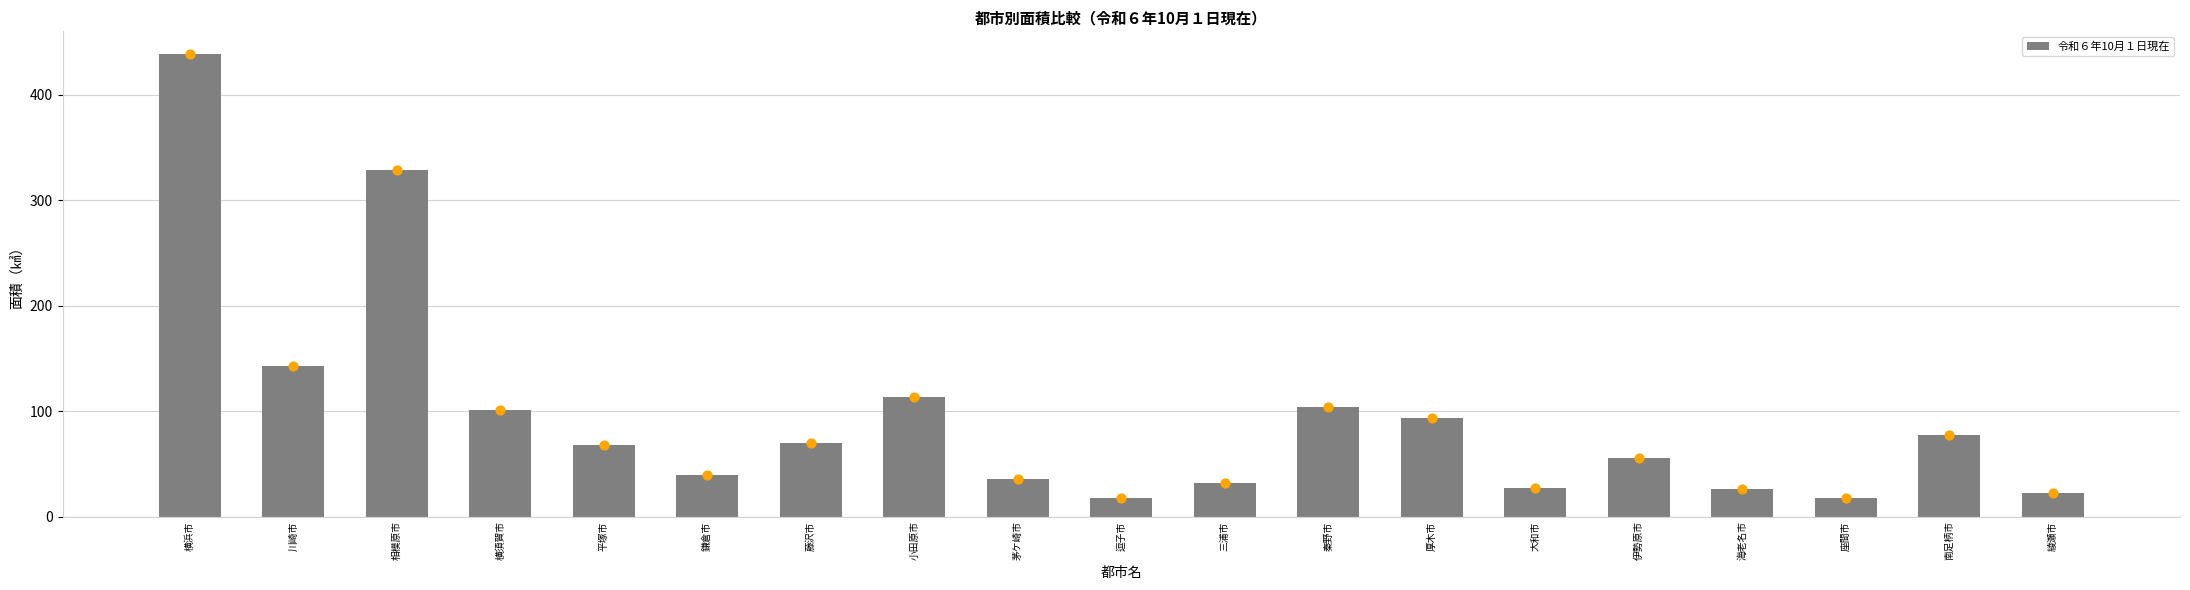

Approximately how many times larger is the value at 川崎市 compared to 伊勢原市?

2.6